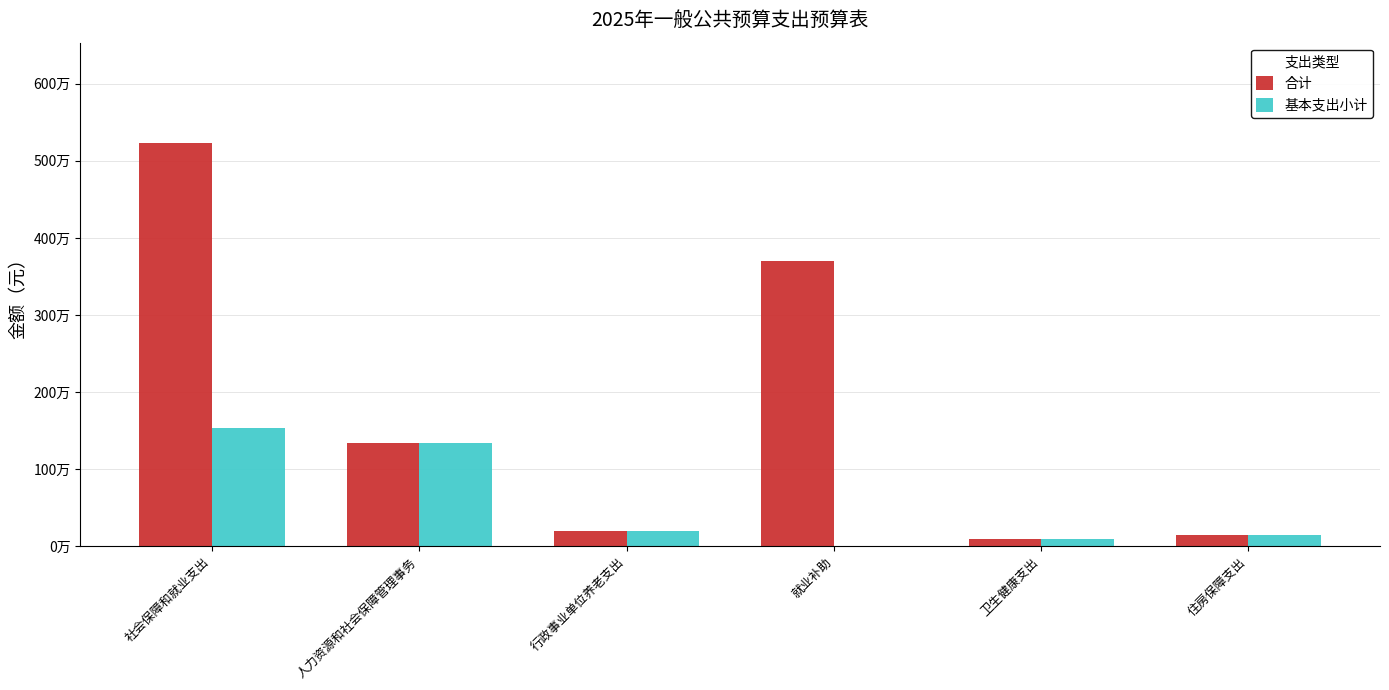

Which series has the largest total across all categories?

合计